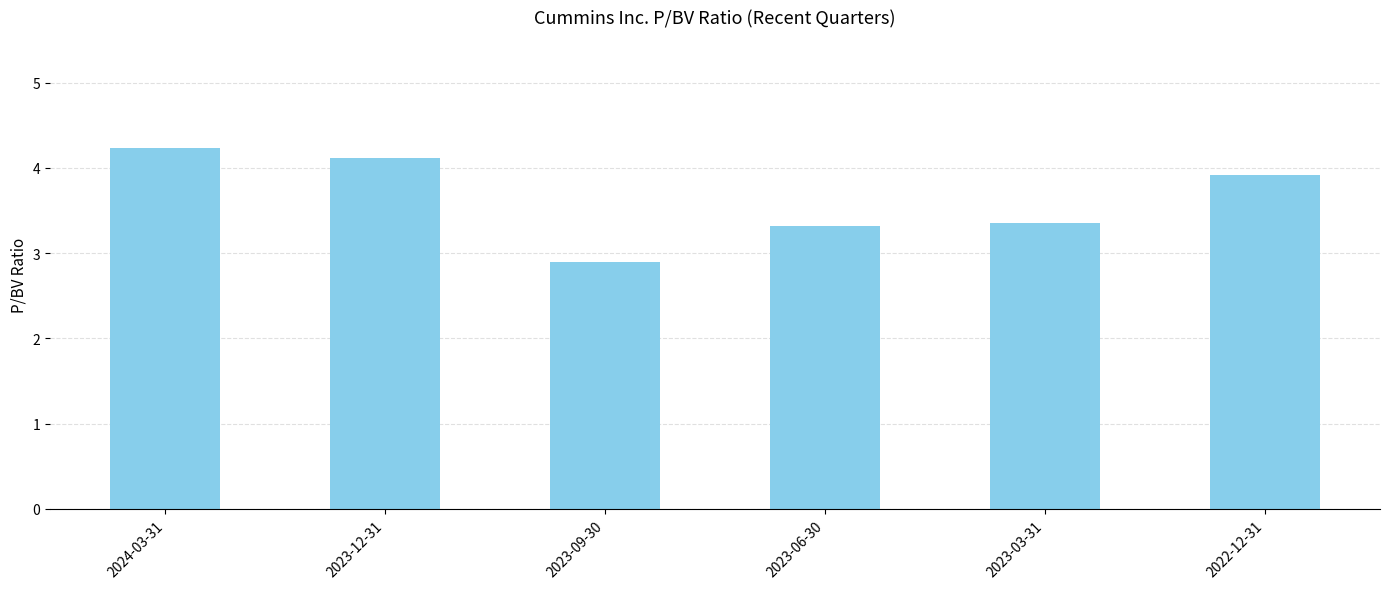

The chart shows a value of 3.3 at 2023-06-30. True or false?

True